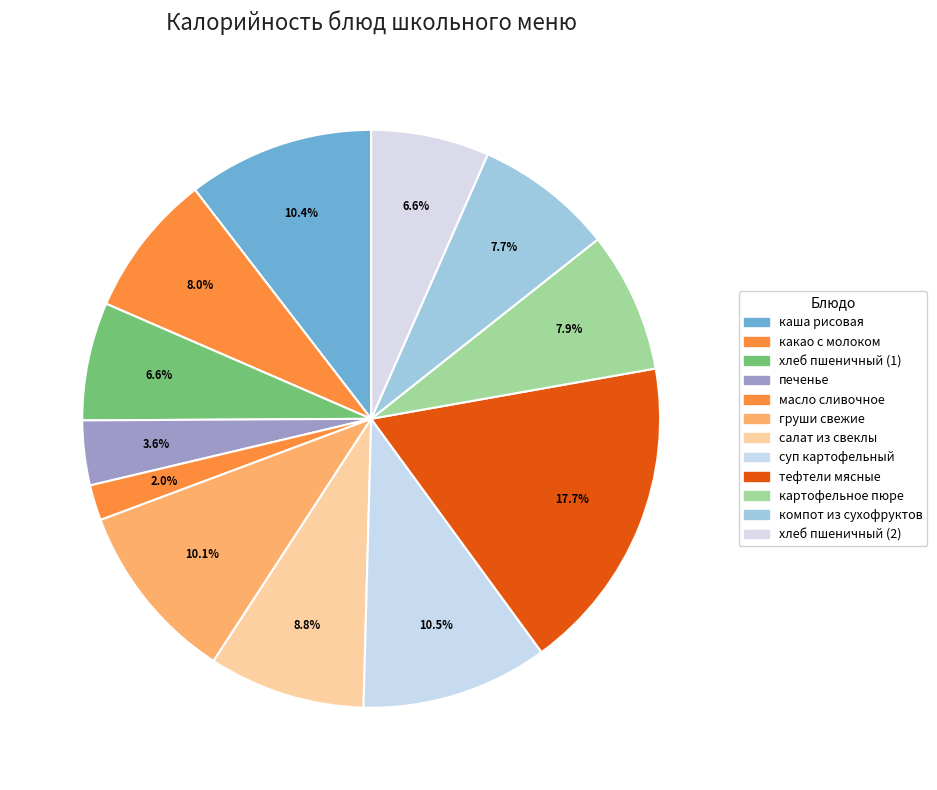

How many segments does this pie chart have?

12